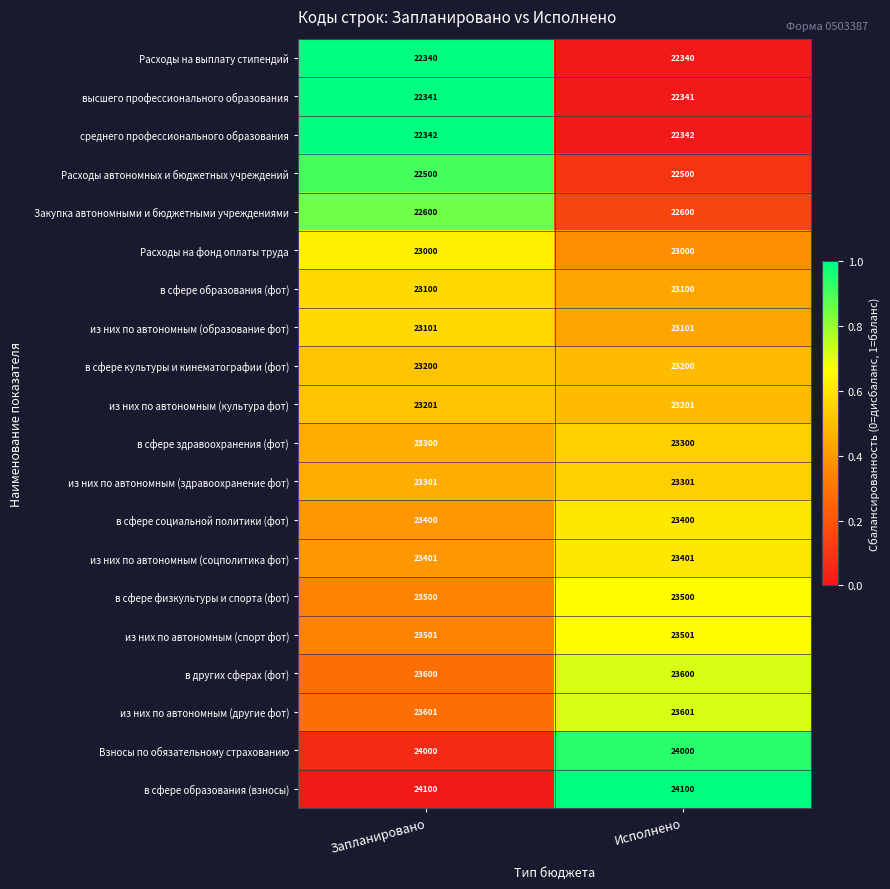

Which series has the largest total across all categories?

в сфере образования (взносы)